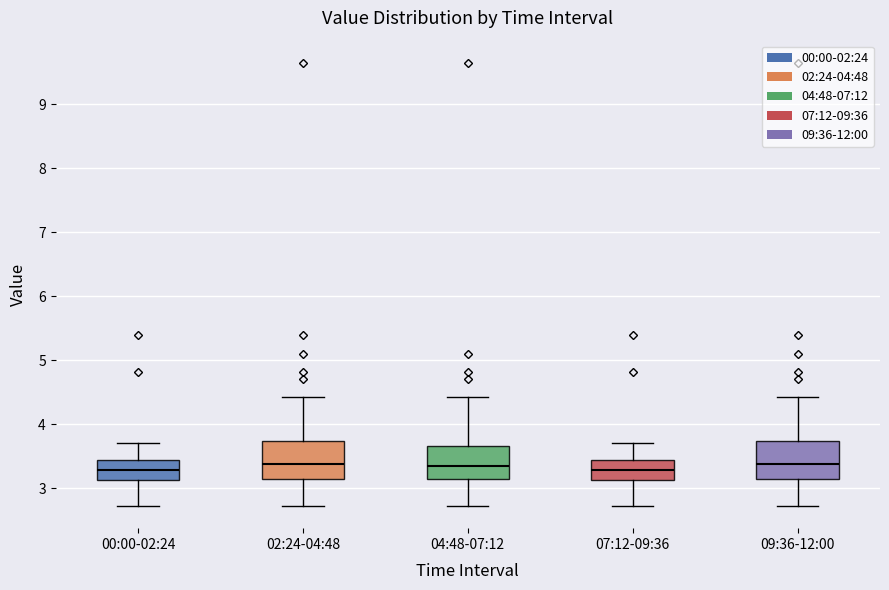

Reading left to right, transcribe this box plot: for each box, give where its median line is, the range the box spans, and where its two whiskers end, as read against the y-axis. The values are not printed on the chart, so give them approximately, as read against the axis.

00:00-02:24: median 3.3, box 3.1 to 3.4, whiskers 2.7 to 3.7
02:24-04:48: median 3.4, box 3.1 to 3.7, whiskers 2.7 to 4.4
04:48-07:12: median 3.3, box 3.1 to 3.7, whiskers 2.7 to 4.4
07:12-09:36: median 3.3, box 3.1 to 3.4, whiskers 2.7 to 3.7
09:36-12:00: median 3.4, box 3.1 to 3.7, whiskers 2.7 to 4.4